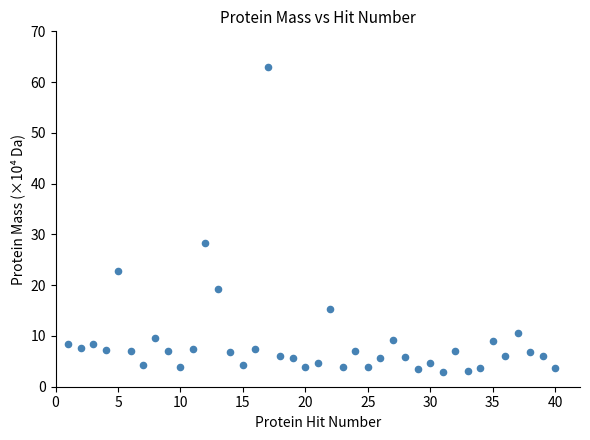

What is the range of Y values (max minus min)?

60.0